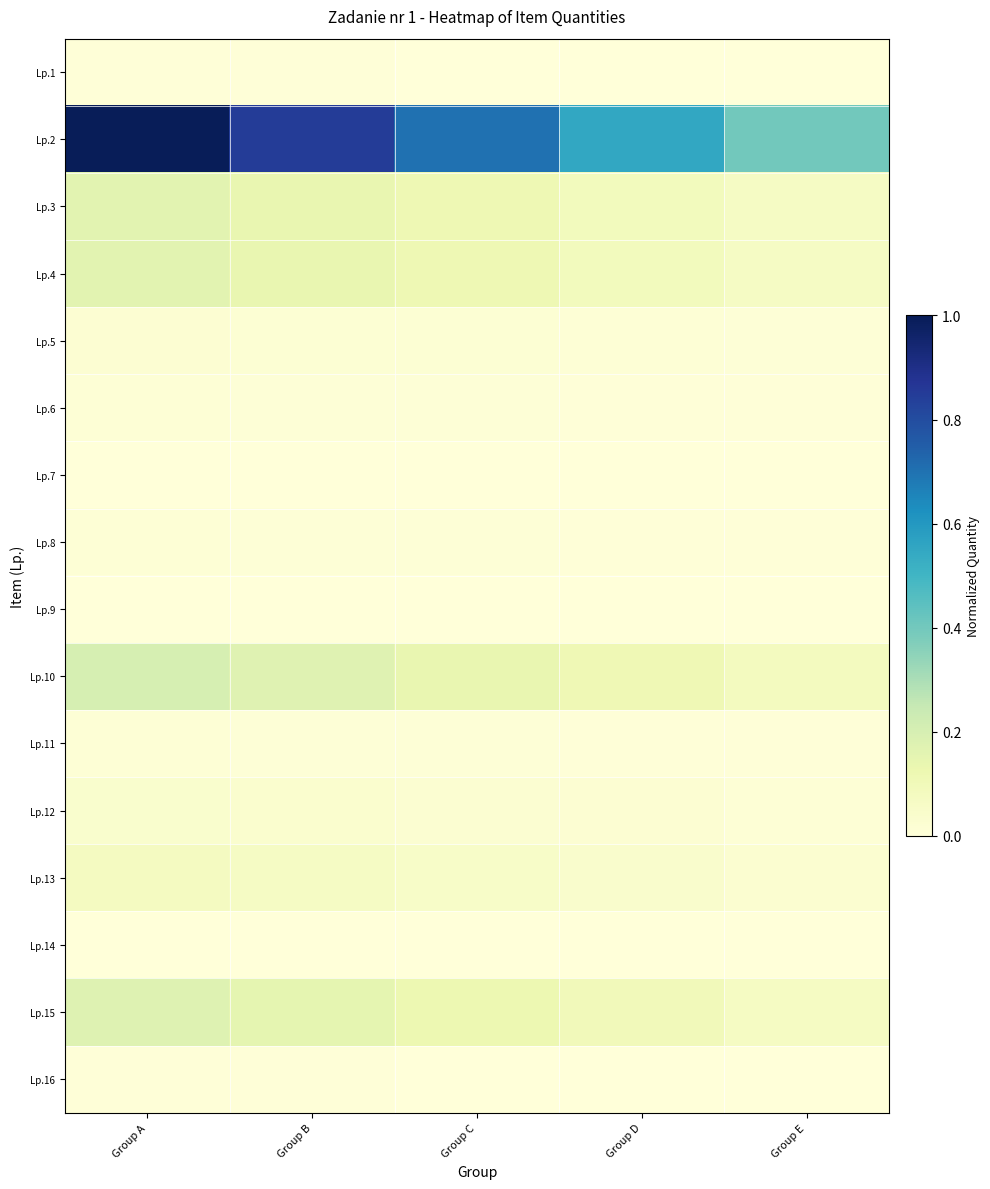

Count the number of categories in the chart.

5